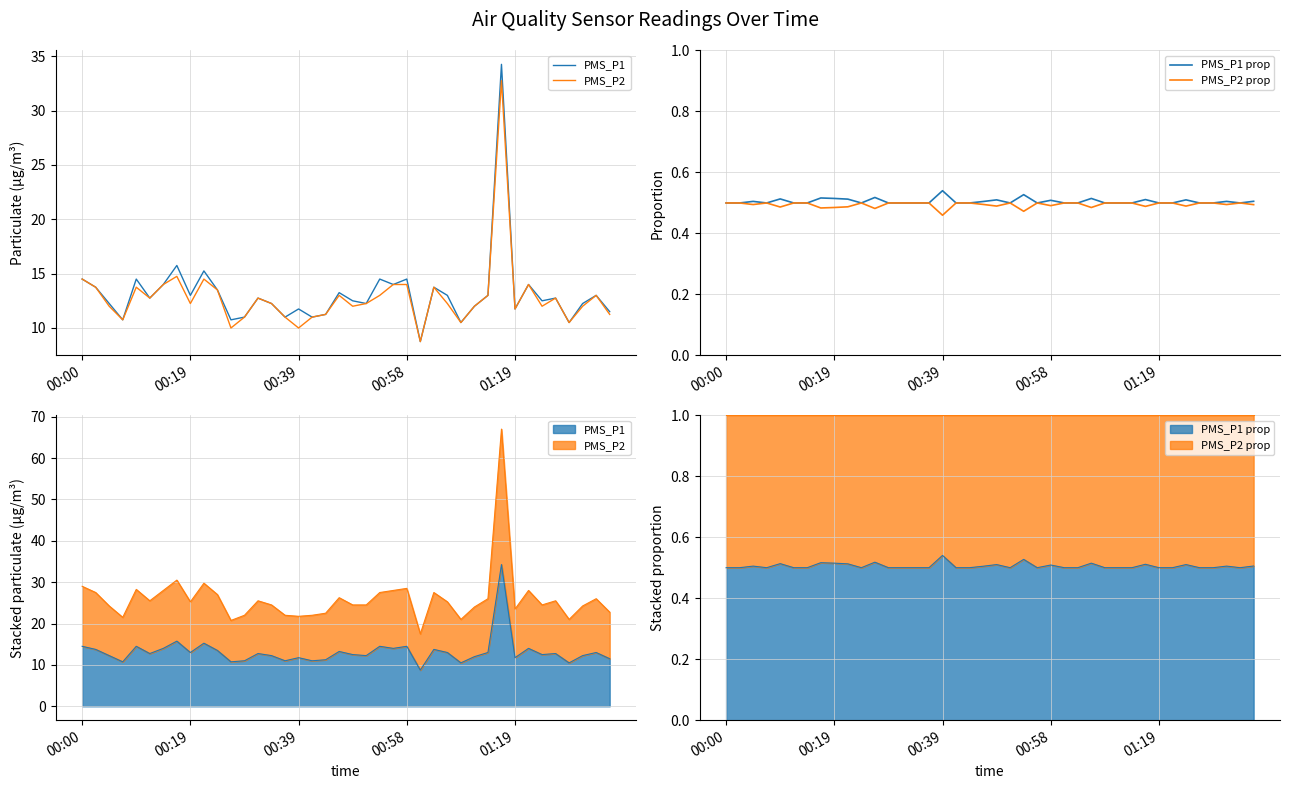

Reading left to right, what are all the values shown in this chart?

PMS_P1: 14.5	13.8	12.2	10.8	14.5	12.8	14.0	15.8	13.0	15.2	13.5	10.8	11.0	12.8	12.2	11.0	11.8	11.0	11.2	13.2	12.5	12.2	14.5	14.0	14.5	8.8	13.8	13.0	10.5	12.0	13.0	34.2	11.8	14.0	12.5	12.8	10.5	12.2	13.0	11.5
PMS_P2: 14.5	13.8	12.0	10.8	13.8	12.8	14.0	14.8	12.2	14.5	13.5	10.0	11.0	12.8	12.2	11.0	10.0	11.0	11.2	13.0	12.0	12.2	13.0	14.0	14.0	8.8	13.8	12.2	10.5	12.0	13.0	32.8	11.8	14.0	12.0	12.8	10.5	12.0	13.0	11.2
PMS_P1 prop: 0.5	0.5	0.5	0.5	0.5	0.5	0.5	0.5	0.5	0.5	0.5	0.5	0.5	0.5	0.5	0.5	0.5	0.5	0.5	0.5	0.5	0.5	0.5	0.5	0.5	0.5	0.5	0.5	0.5	0.5	0.5	0.5	0.5	0.5	0.5	0.5	0.5	0.5	0.5	0.5
PMS_P2 prop: 0.5	0.5	0.5	0.5	0.5	0.5	0.5	0.5	0.5	0.5	0.5	0.5	0.5	0.5	0.5	0.5	0.5	0.5	0.5	0.5	0.5	0.5	0.5	0.5	0.5	0.5	0.5	0.5	0.5	0.5	0.5	0.5	0.5	0.5	0.5	0.5	0.5	0.5	0.5	0.5